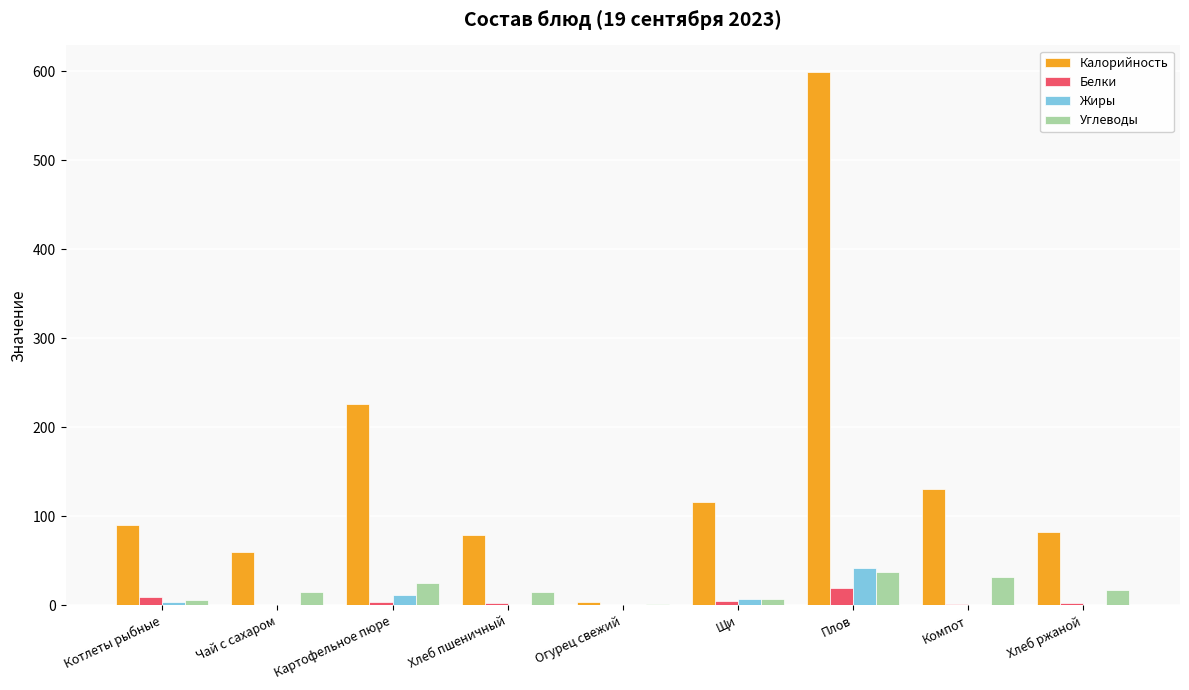

At which category is the sum across all series the highest?

Плов